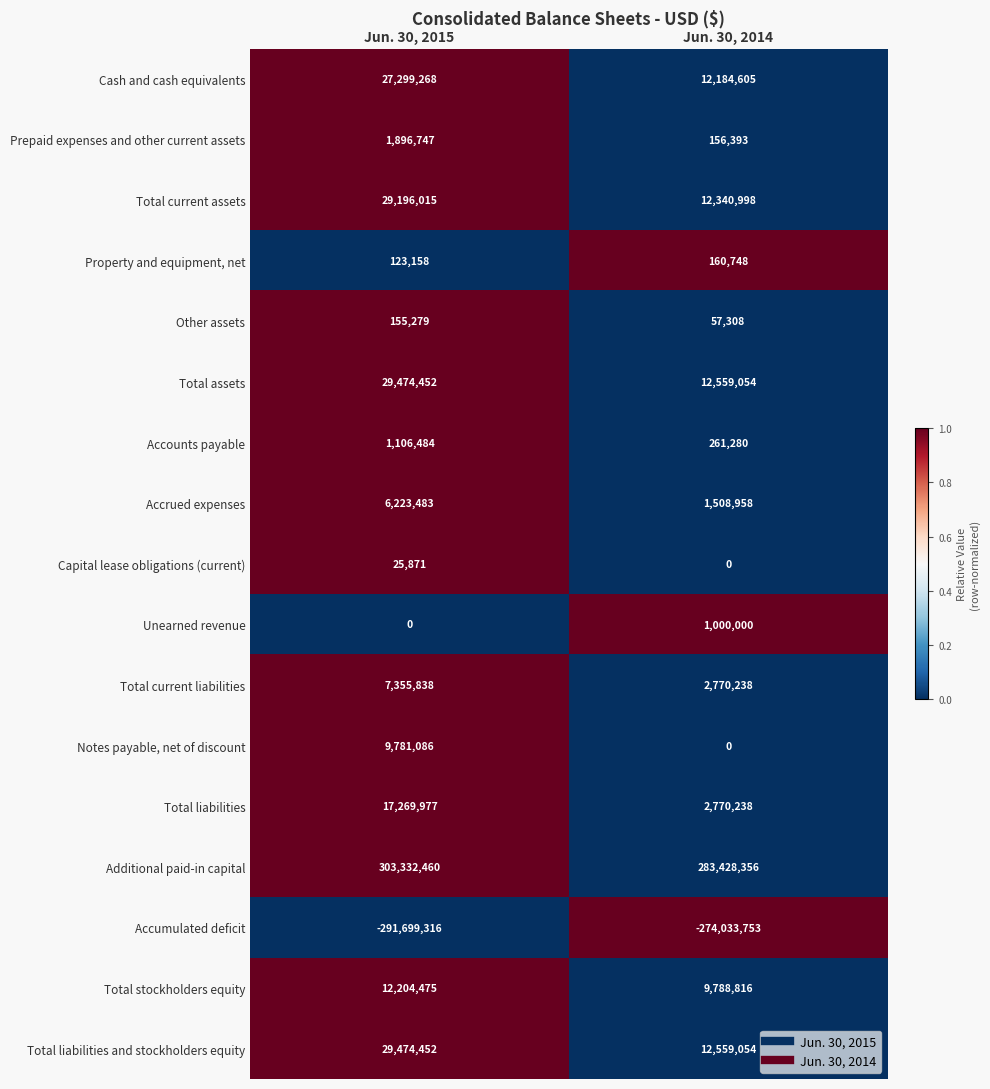

Is it true that Total stockholders equity equals 12204475 at Jun. 30, 2015?

True